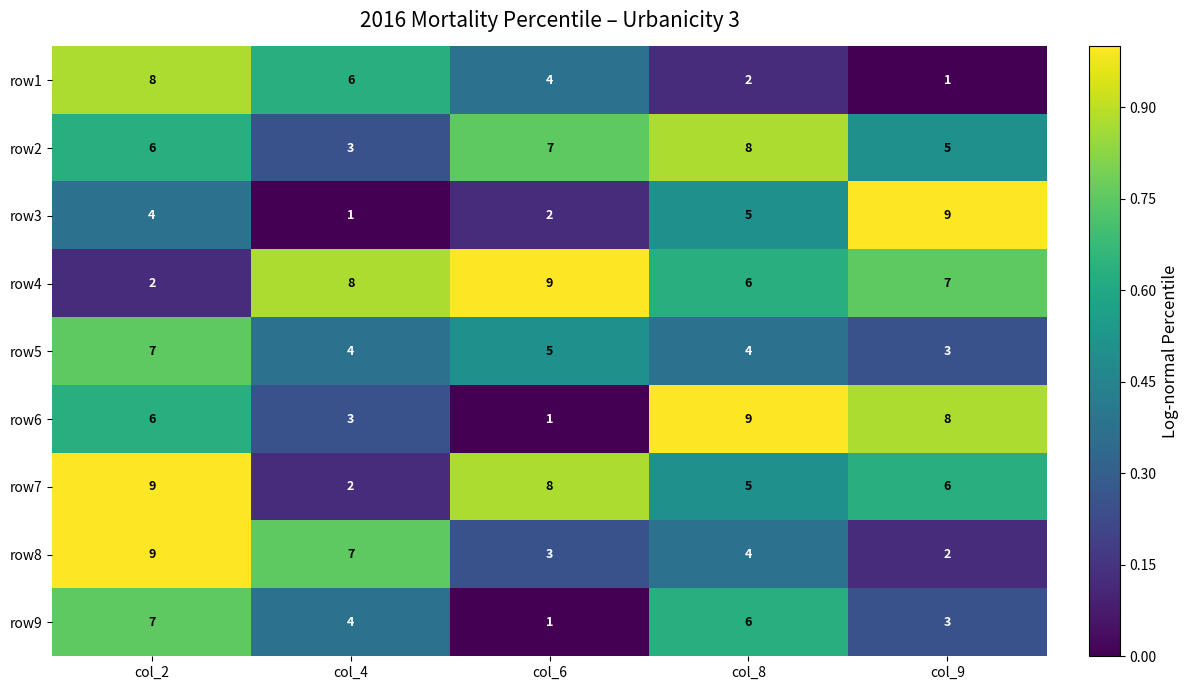

The value of row5 at col_2 is 7. True or false?

True